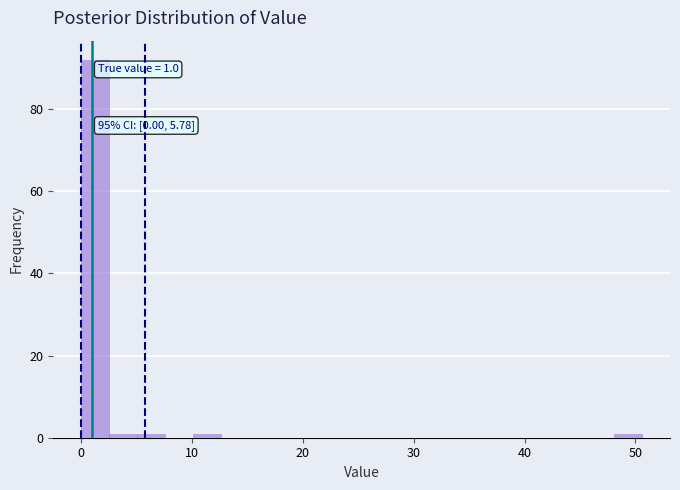

Read against the x-axis, roughly where is the centre of the tallest bar?

1